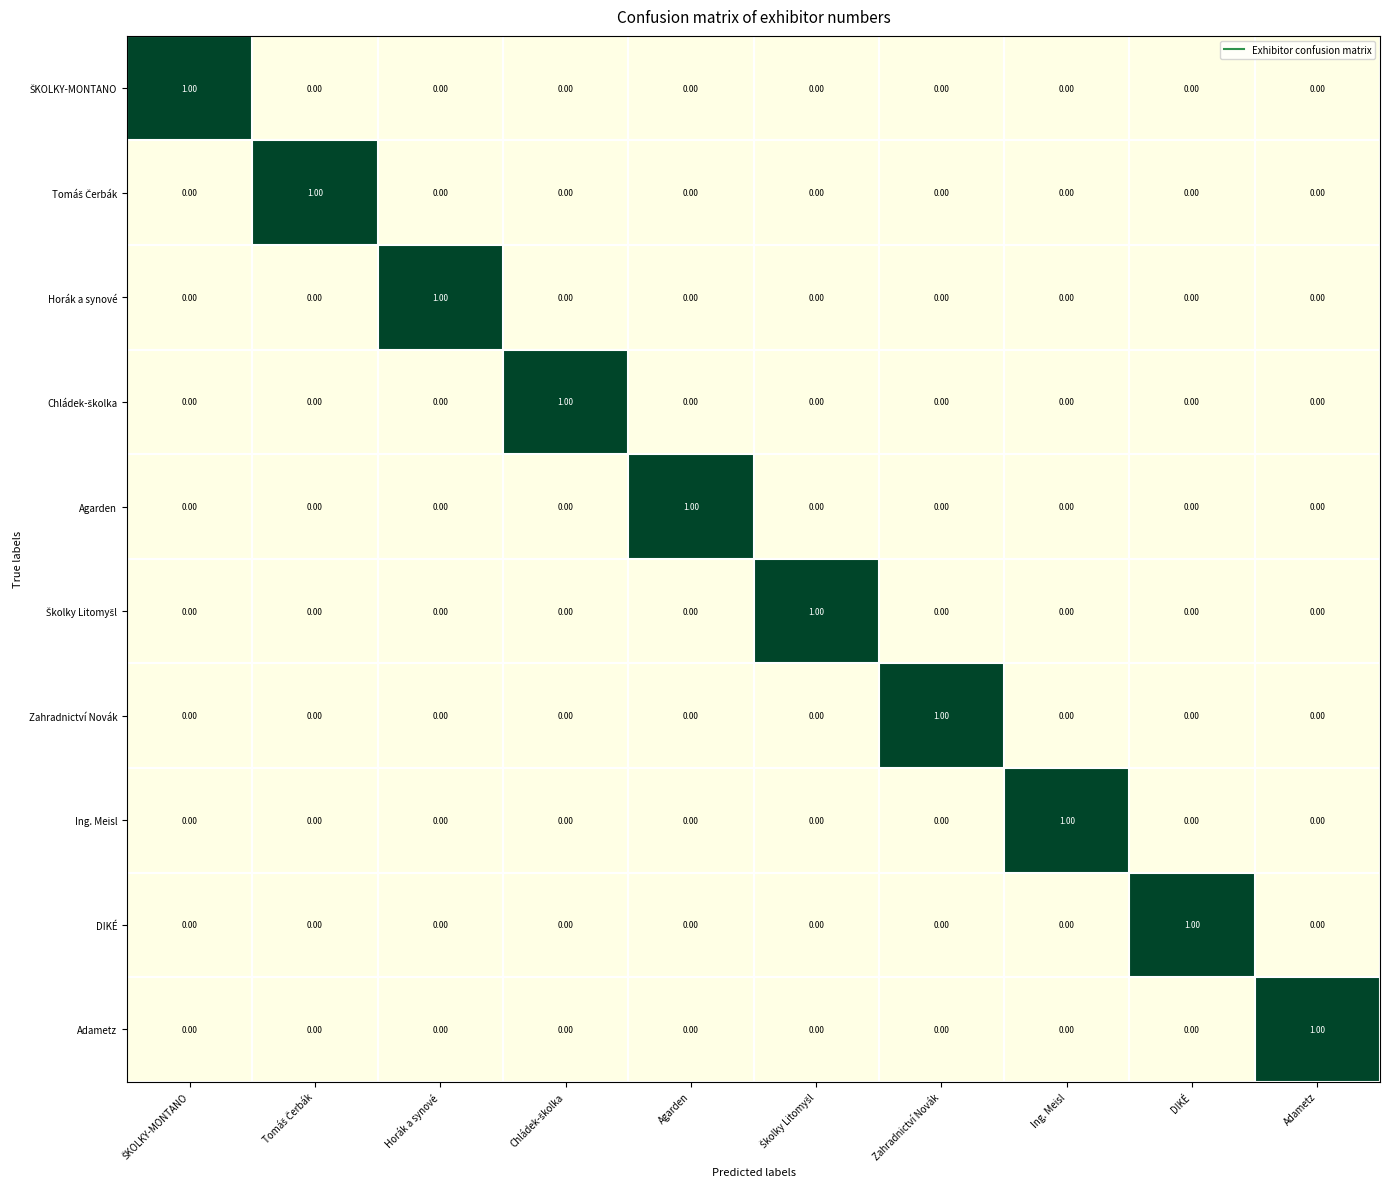

Which category has the highest value in the Ing. Meisl series?

Ing. Meisl